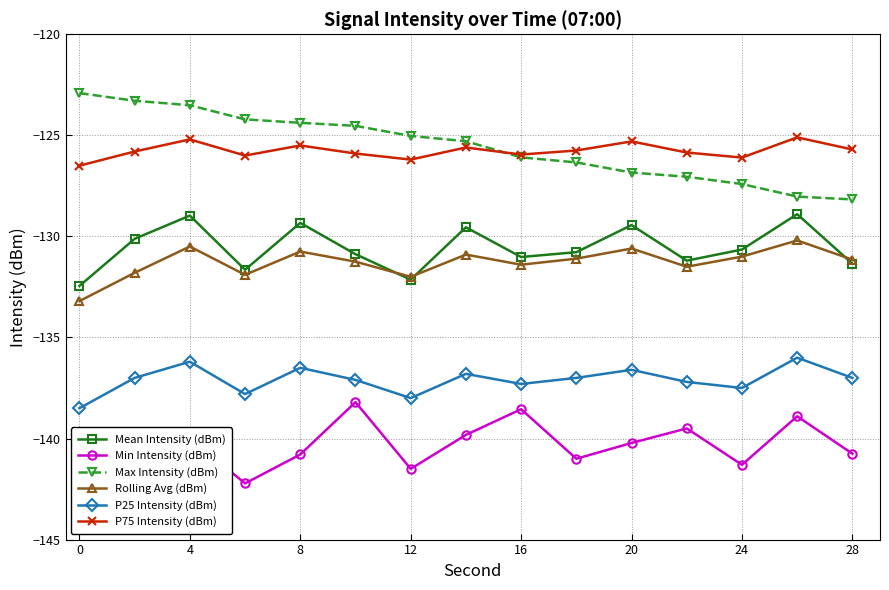

What is the difference between the maximum and minimum values in the Max Intensity (dBm) series?

5.3